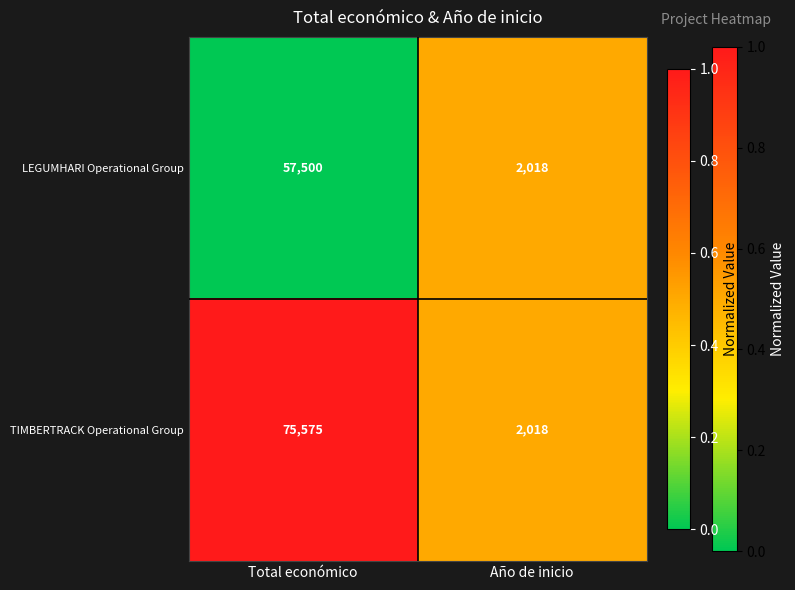

The TIMBERTRACK Operational Group series shows 491 at Año de inicio. True or false?

False